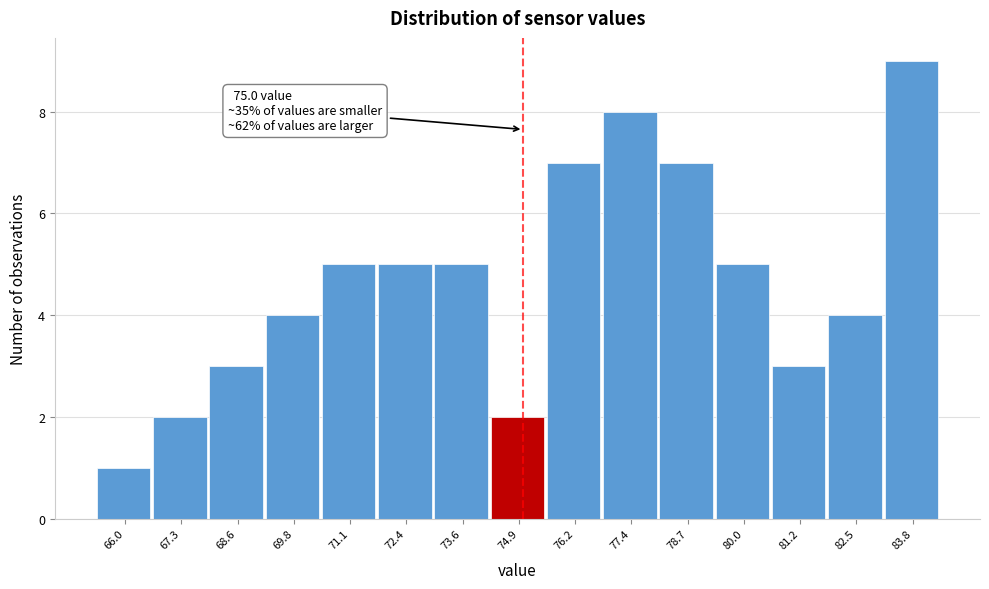

Over which range of the x-axis is the bar tallest?

83.2 to 84.4